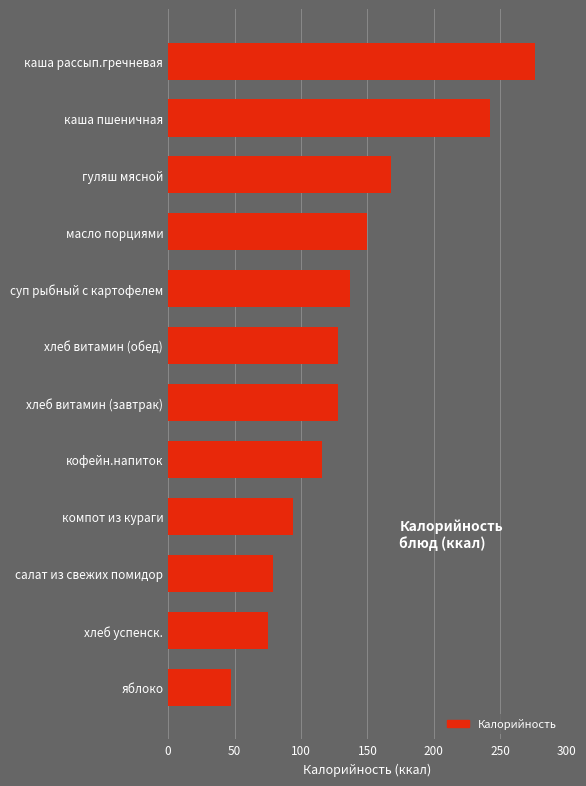

What is the change in value from каша пшеничная to хлеб витамин (завтрак)?

-114